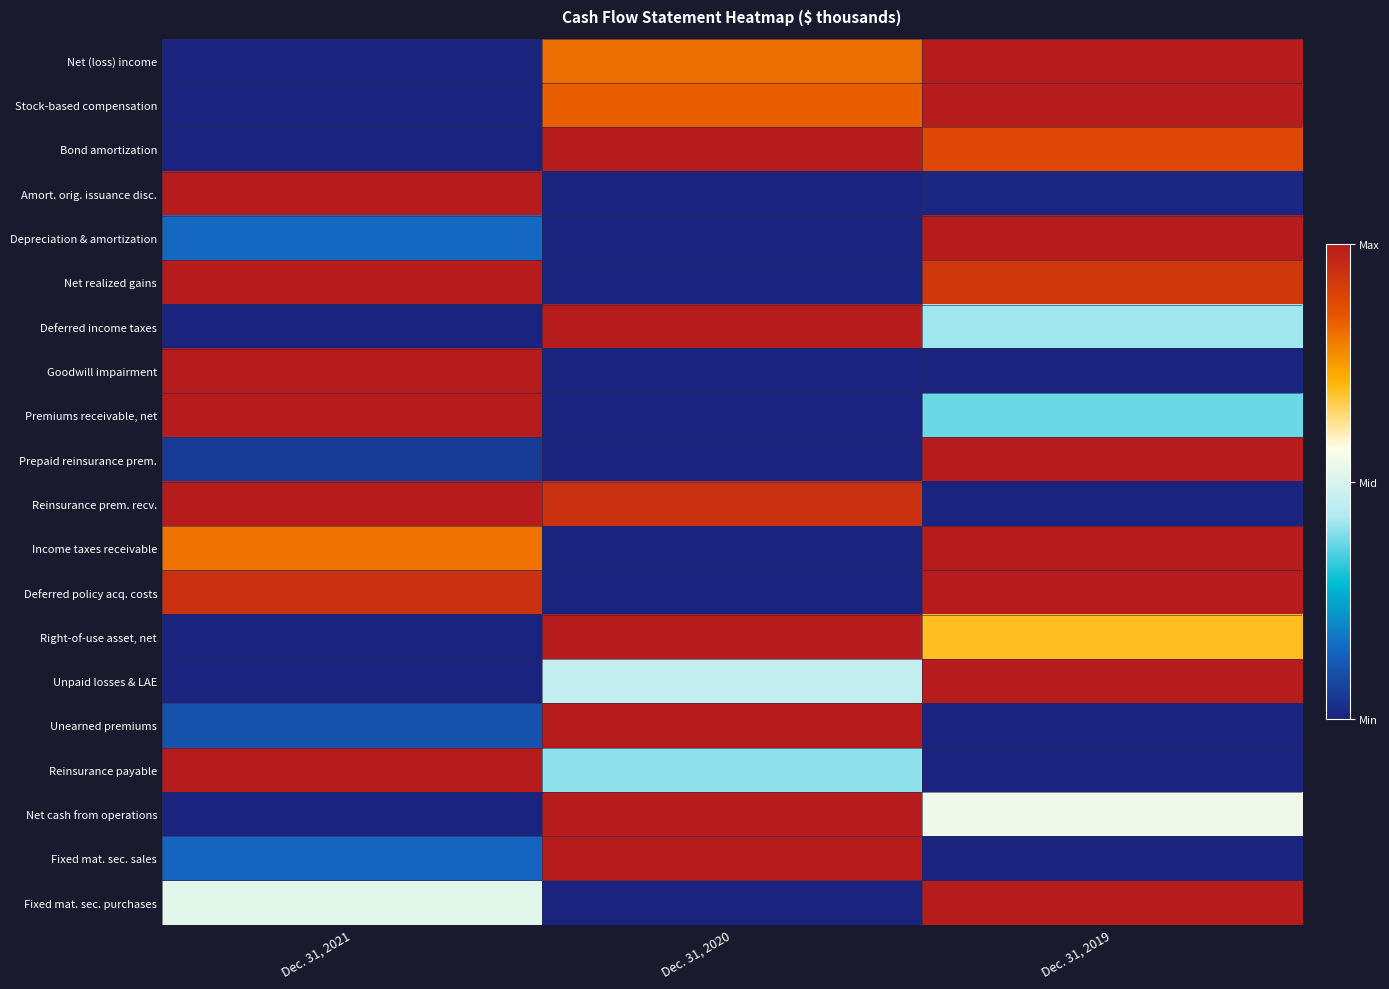

At how many categories does at least one series exceed 0?

3